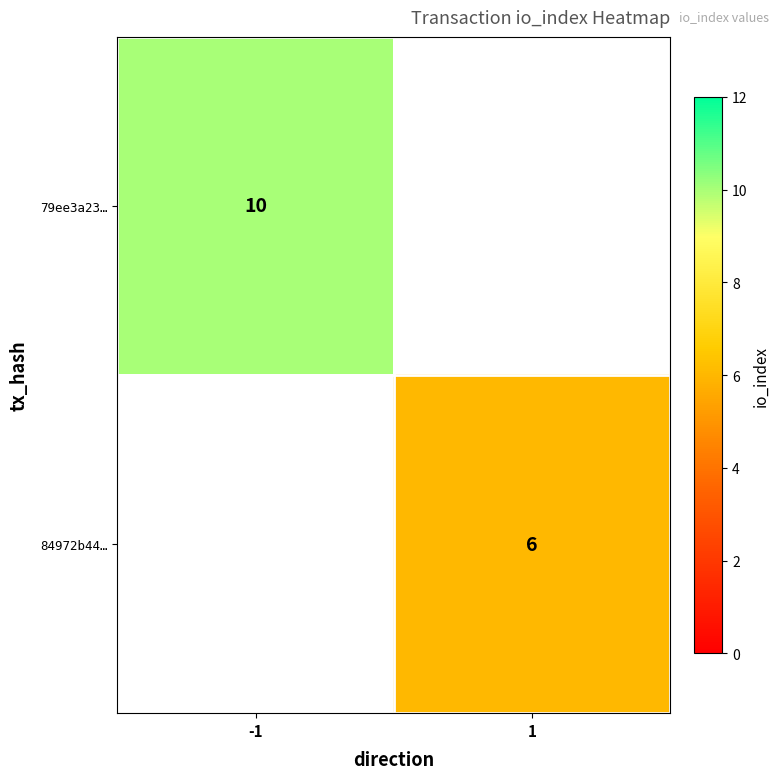

What is the maximum value shown in the chart?

10.0